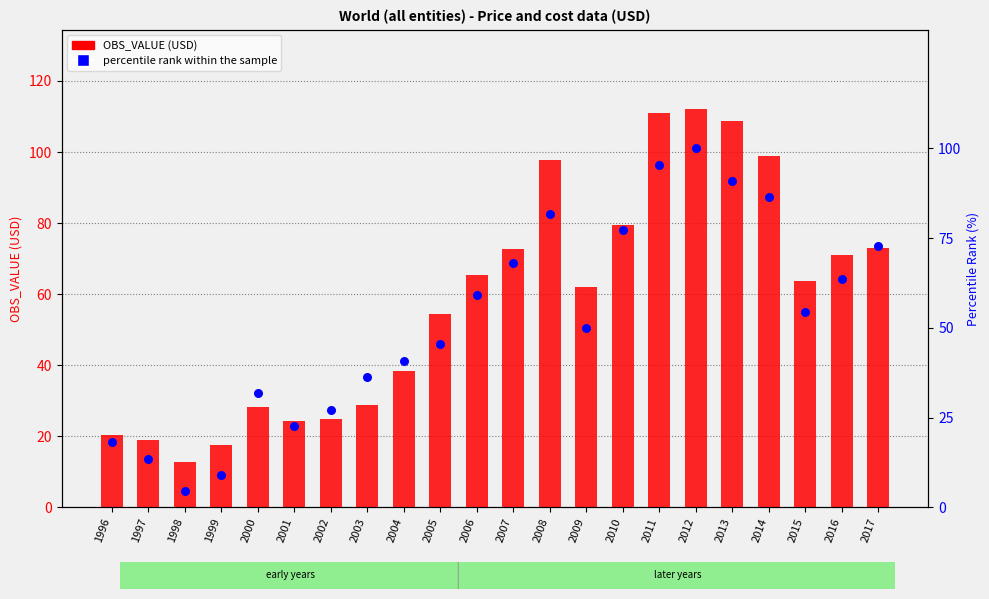

At which category is the sum across all series the highest?

2012